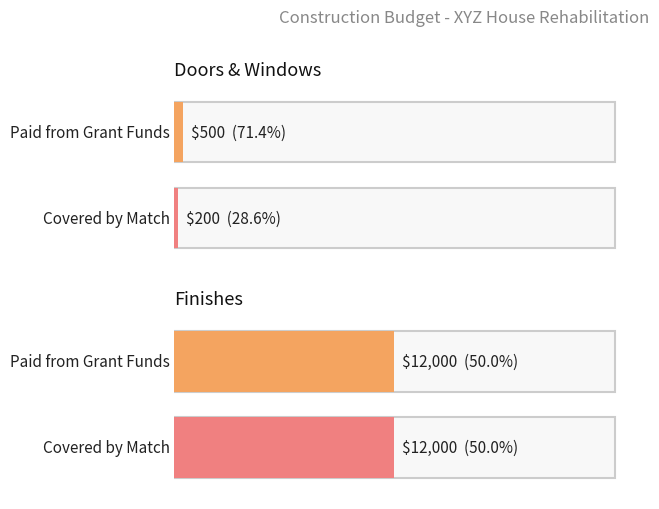

At which category is the sum across all series the highest?

Finishes